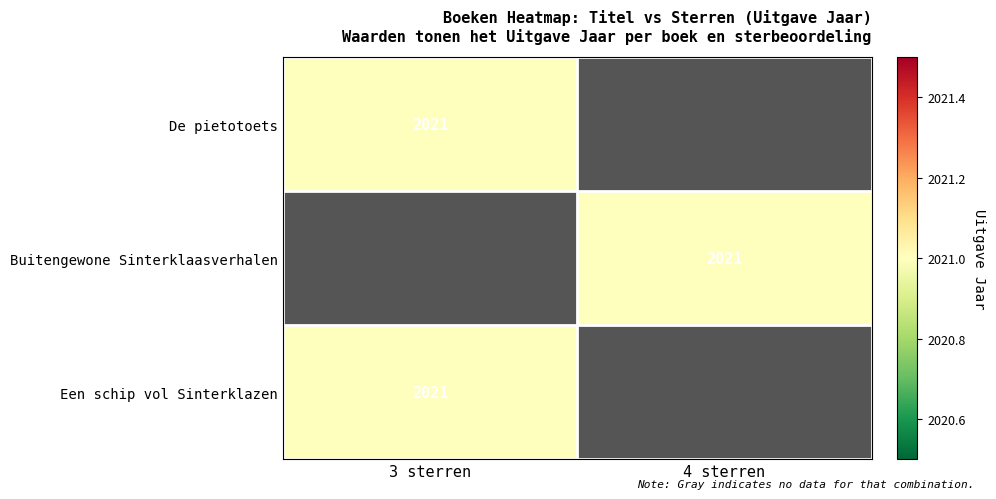

The value of Buitengewone Sinterklaasverhalen at 4 sterren is 2872. True or false?

False